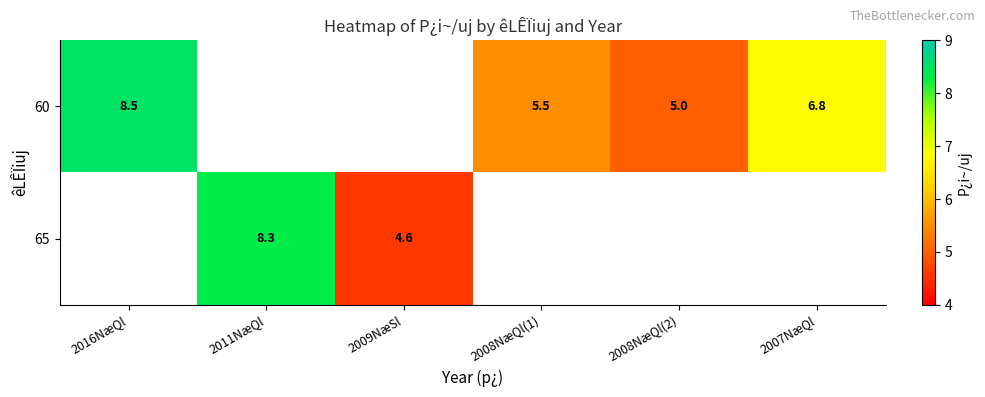

What is the smallest value displayed?

4.6